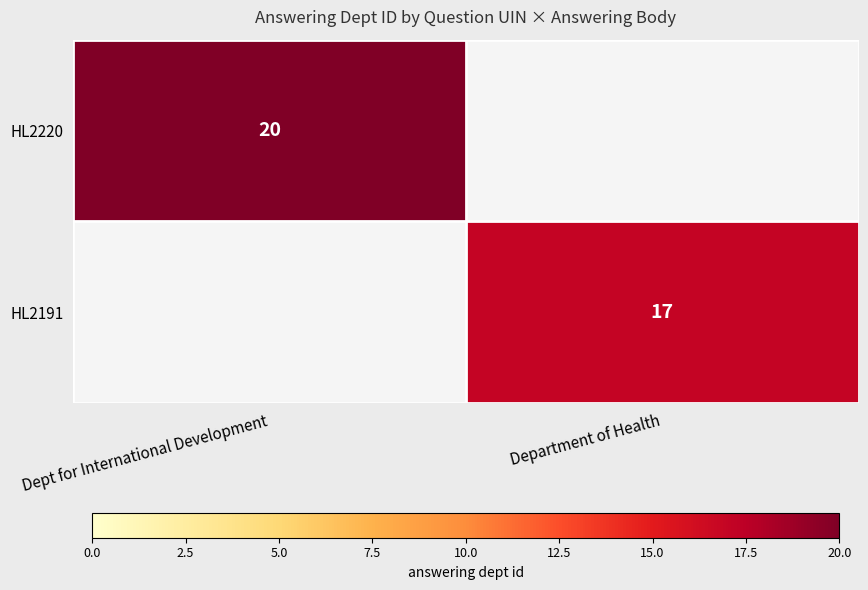

What is the minimum value shown in the chart?

17.0